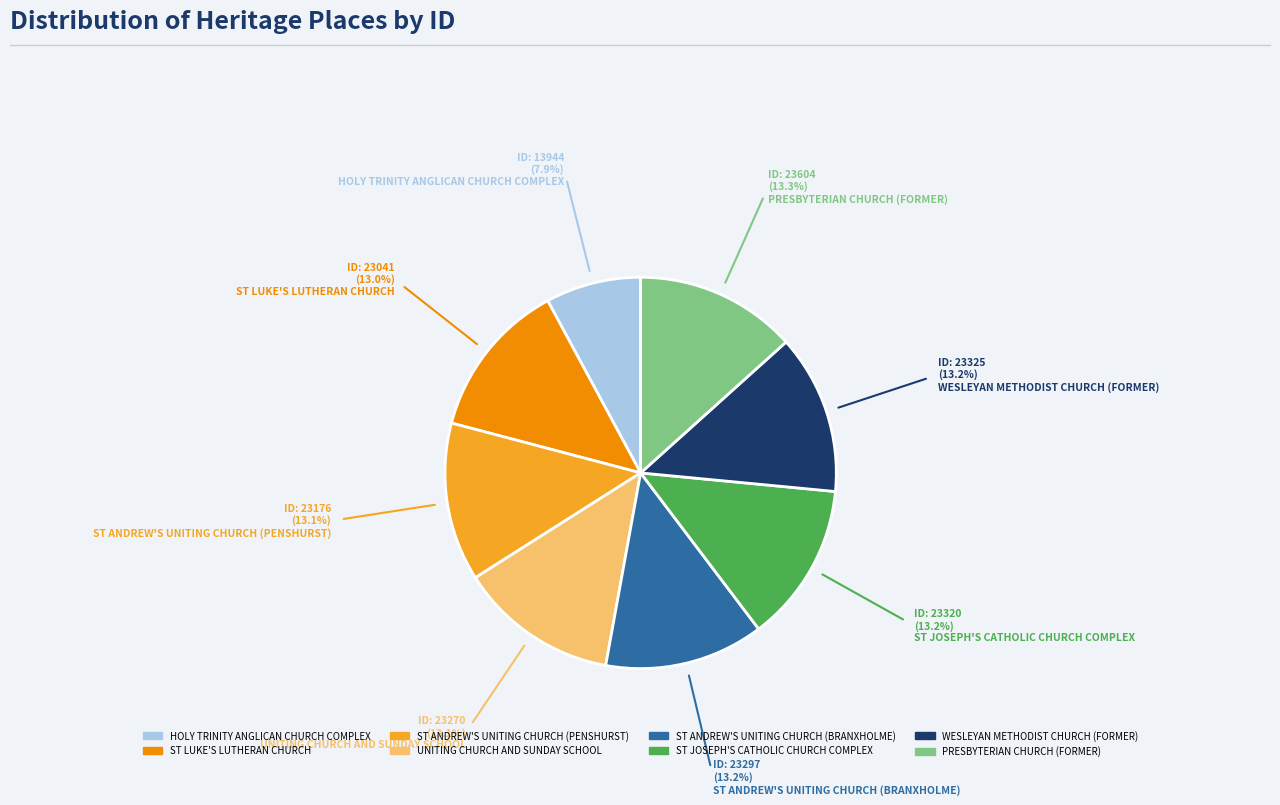

What is the ratio of the value at HOLY TRINITY ANGLICAN CHURCH COMPLEX to the value at ST LUKE'S LUTHERAN CHURCH?

0.6